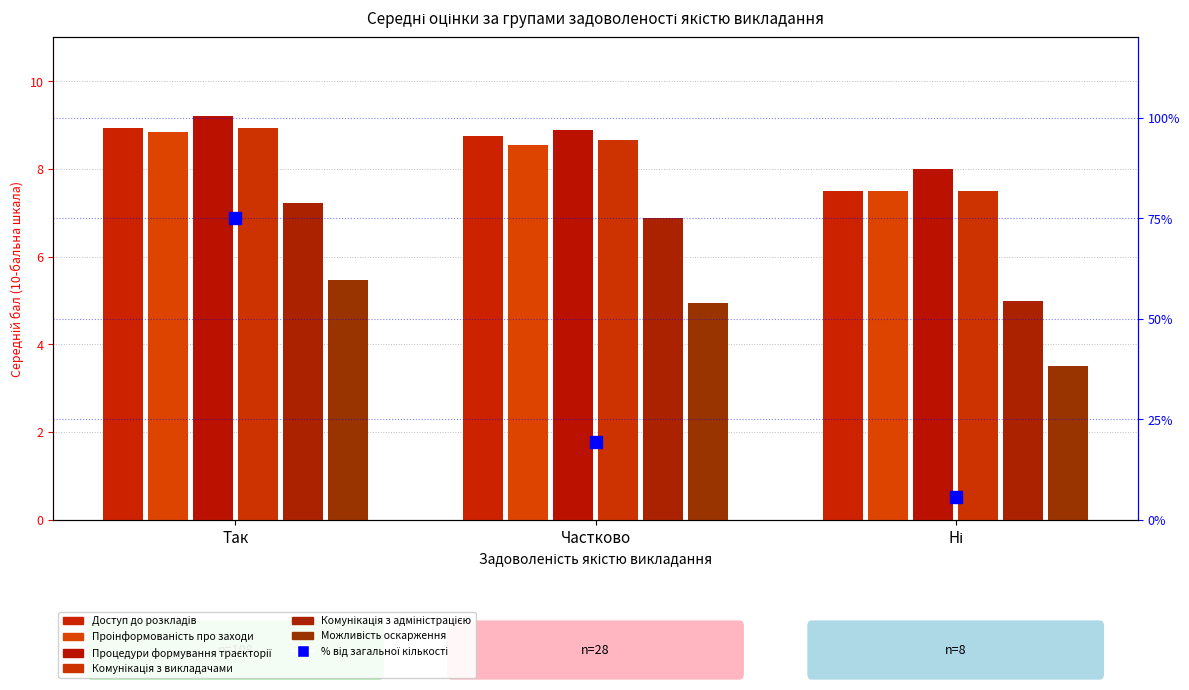

At how many categories does at least one series exceed 8?

2